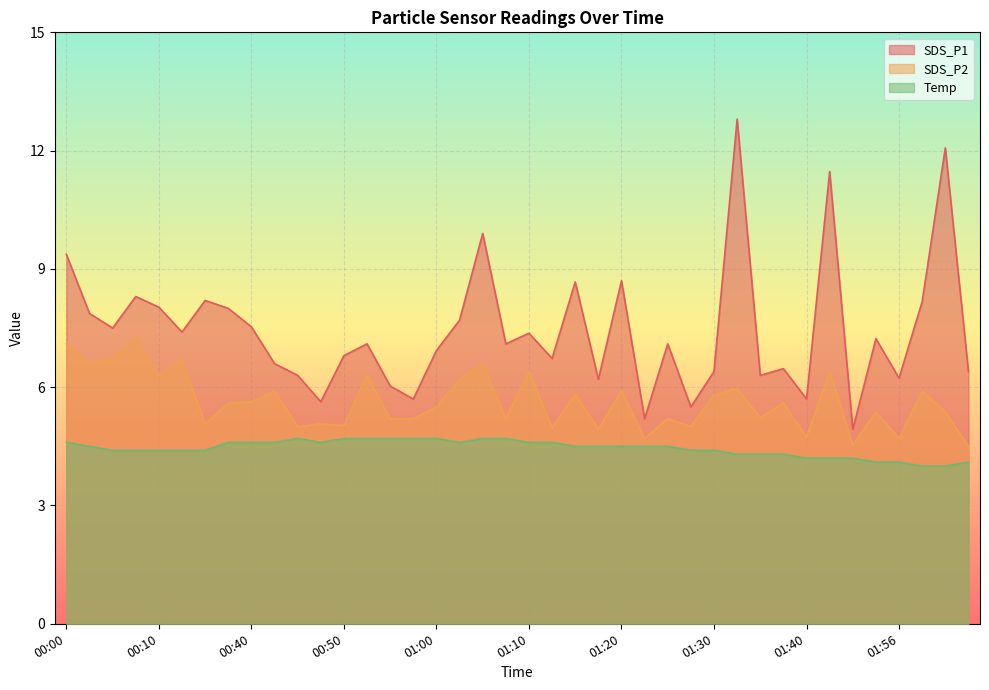

At which category is the sum across all series the highest?

01:33